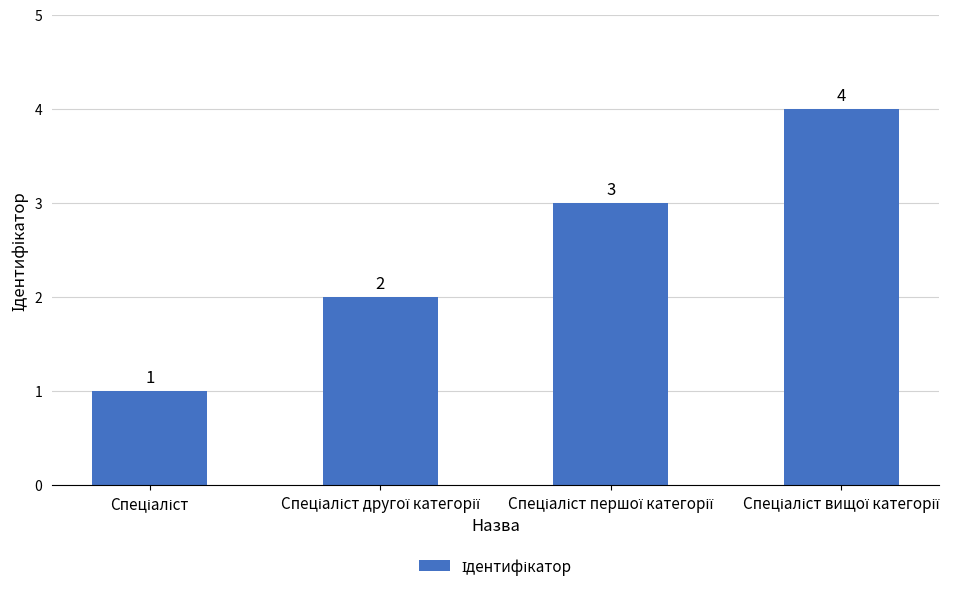

Count the values in the range 2 to 4.

3